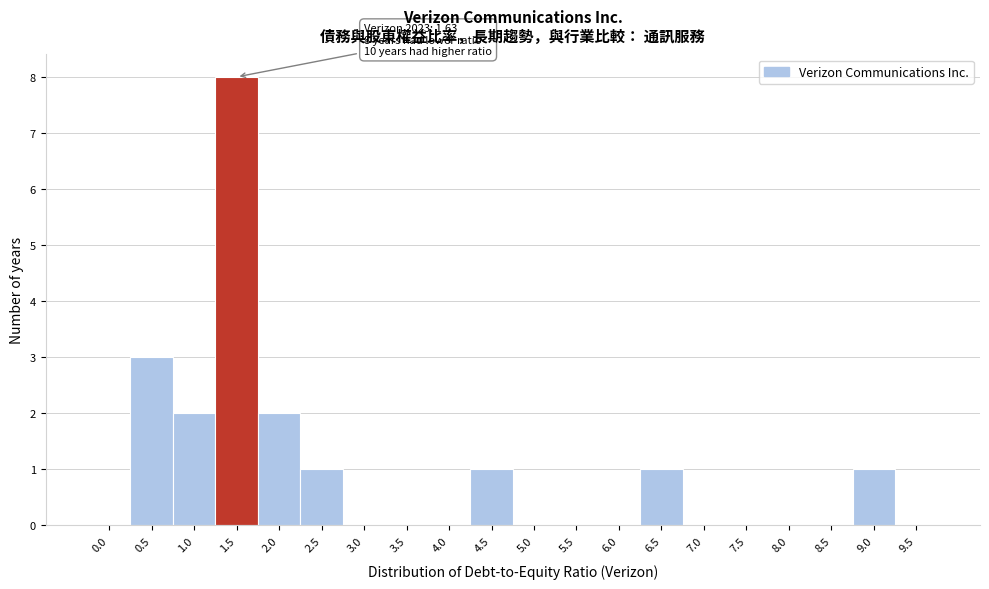

Reading left to right, extract all data points from this chart.

0.0=0	0.5=3	1.0=2	1.5=8	2.0=2	2.5=1	3.0=0	3.5=0	4.0=0	4.5=1	5.0=0	5.5=0	6.0=0	6.5=1	7.0=0	7.5=0	8.0=0	8.5=0	9.0=1	9.5=0